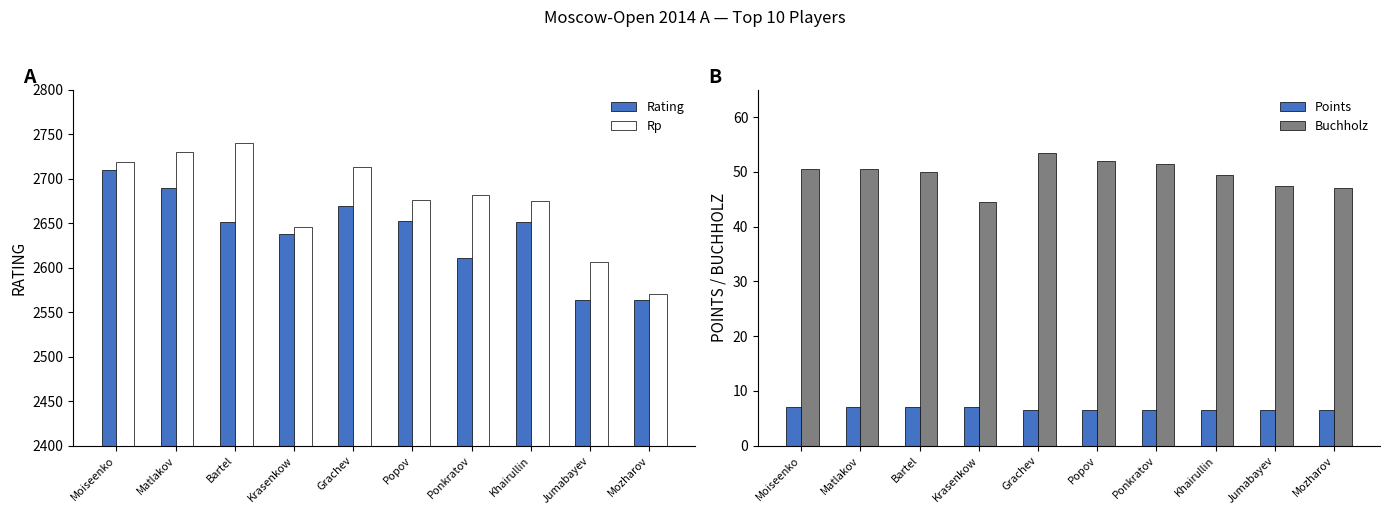

Which series has the largest total across all categories?

Rp